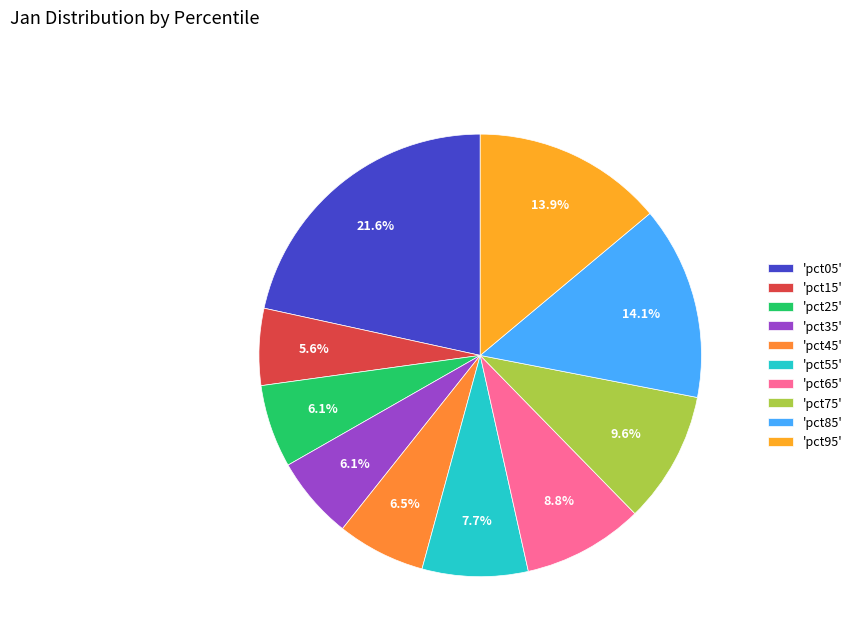

To the nearest percent, what is the average slice percentage?

10%